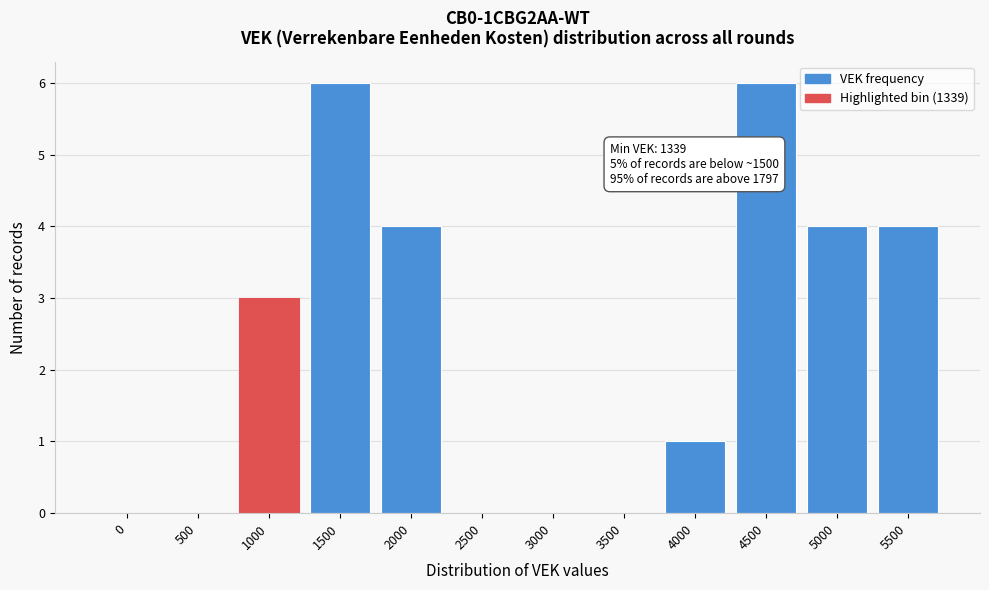

Reading left to right, list all the values displayed in this chart.

0=0	500=0	1000=3	1500=6	2000=4	2500=0	3000=0	3500=0	4000=1	4500=6	5000=4	5500=4